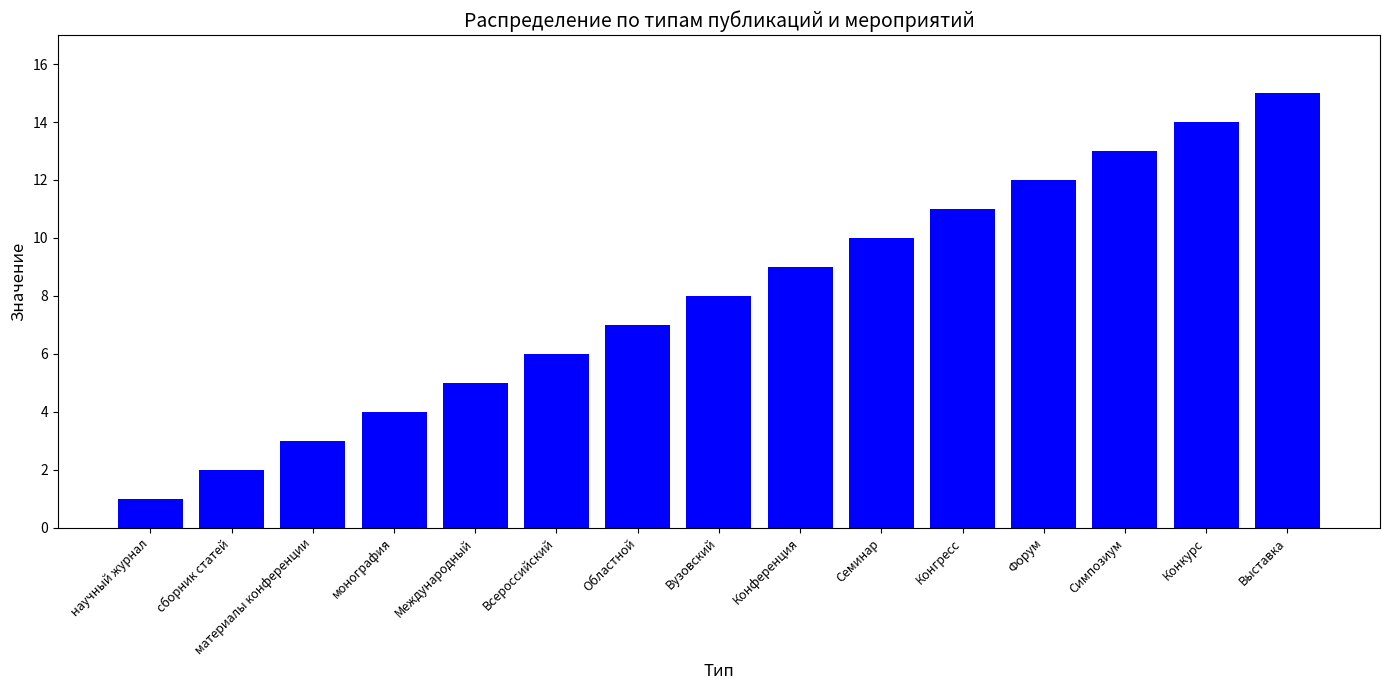

Reading right to left, list all the values displayed in this chart.

Выставка=15	Конкурс=14	Симпозиум=13	Форум=12	Конгресс=11	Семинар=10	Конференция=9	Вузовский=8	Областной=7	Всероссийский=6	Международный=5	монография=4	материалы конференции=3	сборник статей=2	научный журнал=1